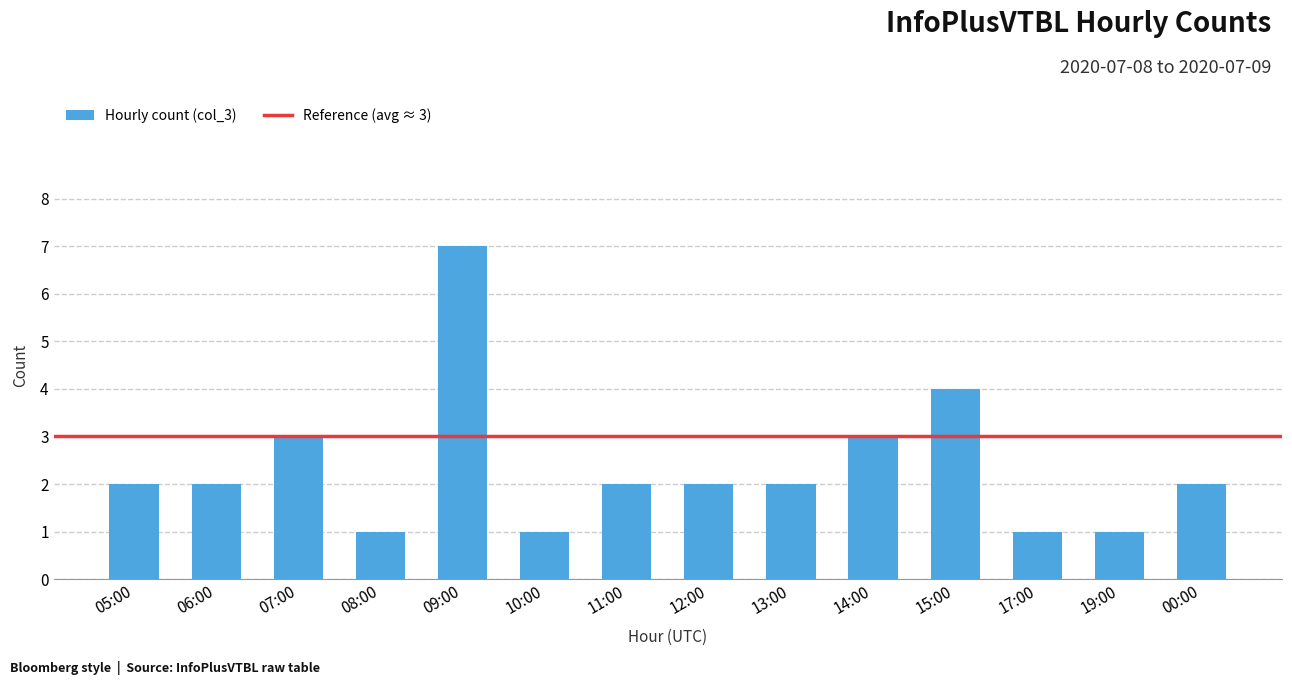

What is the difference between the maximum and minimum values?

6